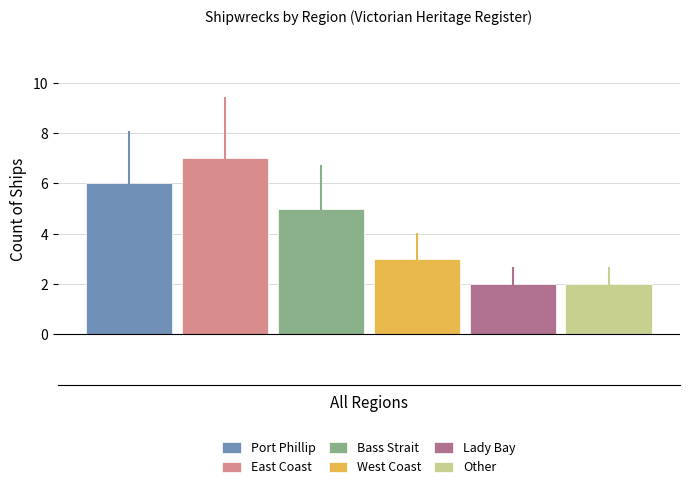

What is the highest value of the Port Phillip series?

6